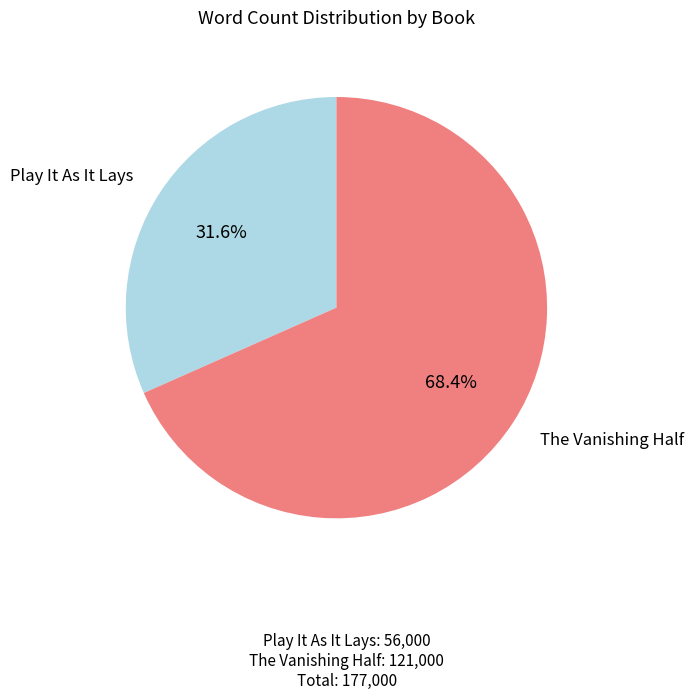

To the nearest percent, what is the average slice percentage?

50%